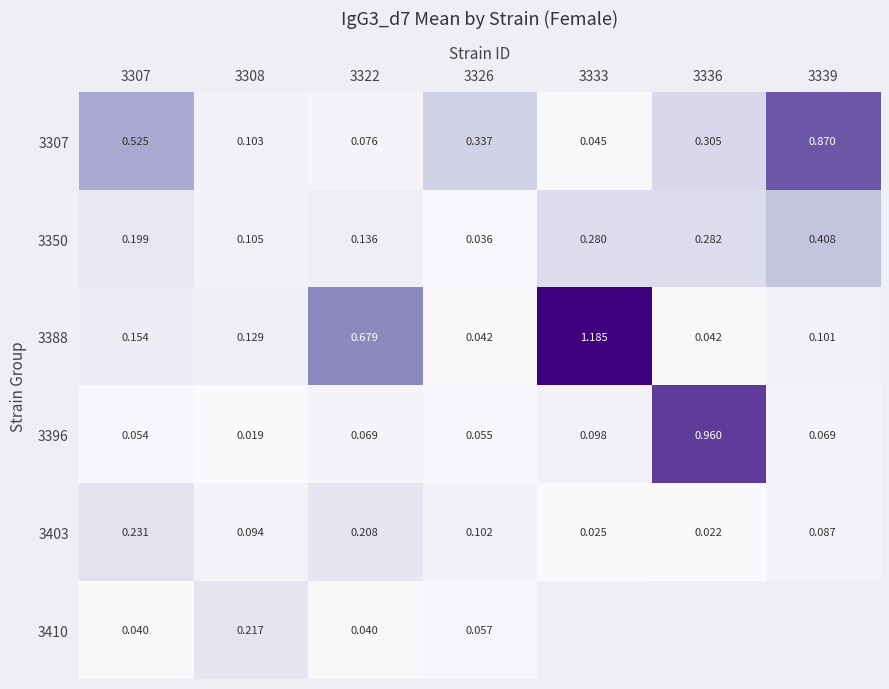

Rank the series at 3326 from lowest to highest value.

3350, 3388, 3396, 3410, 3403, 3307